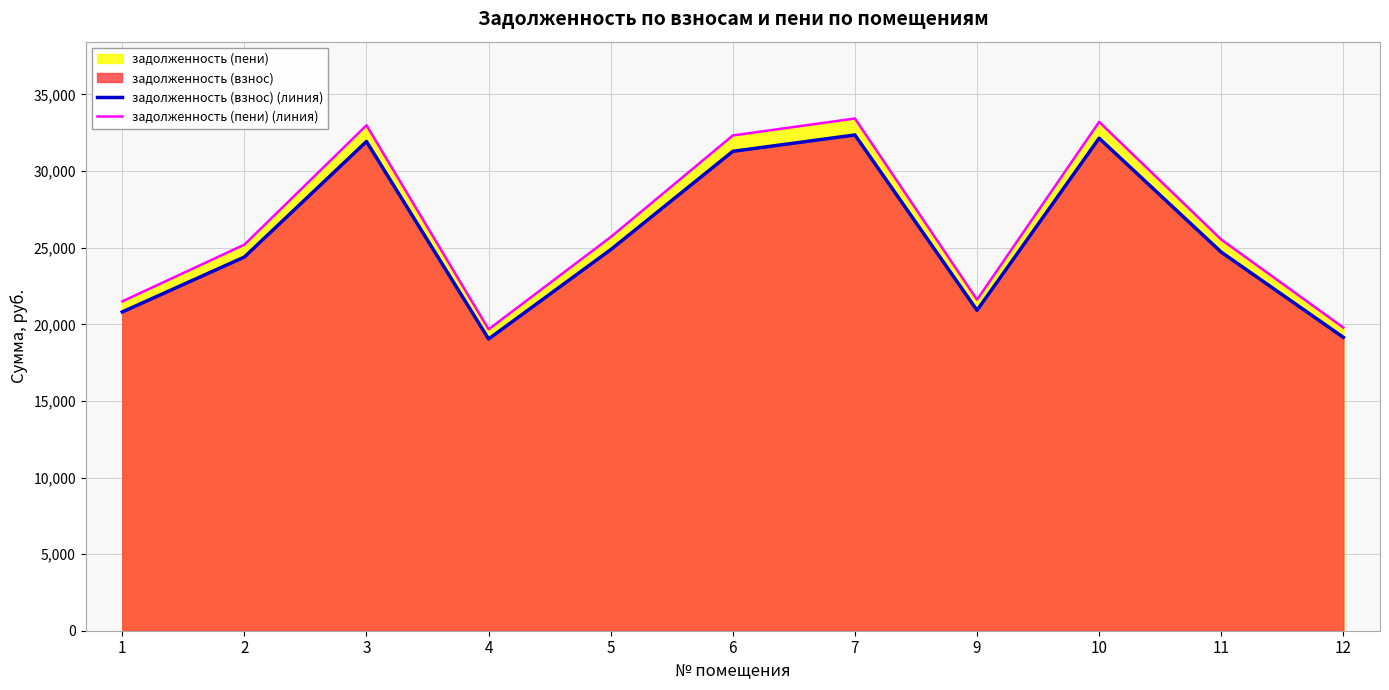

Is it true that задолженность (пени) (линия) equals 25530.2 at 11?

True